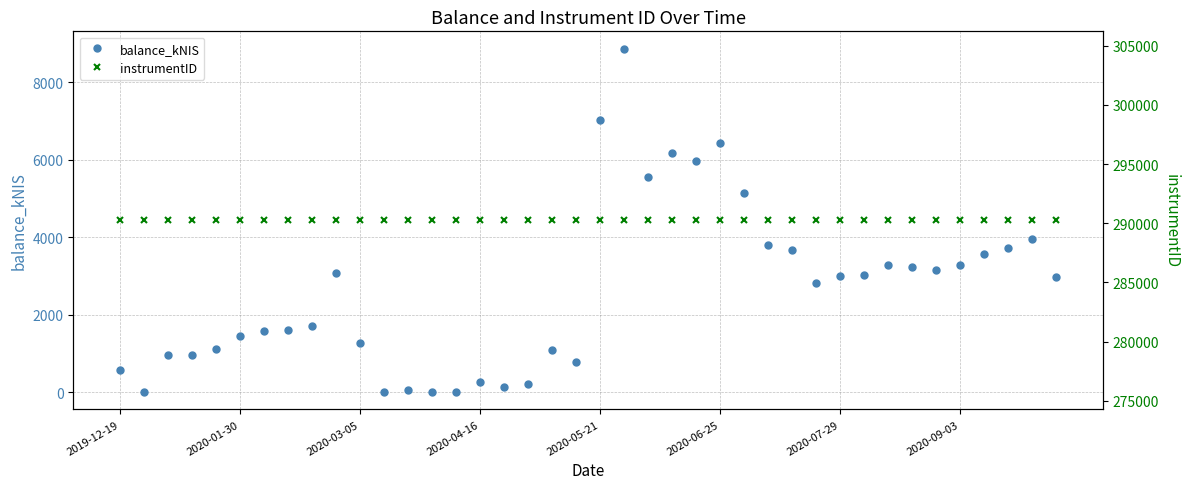

The instrumentID series shows 290241.0 at 2020-01-30. True or false?

True